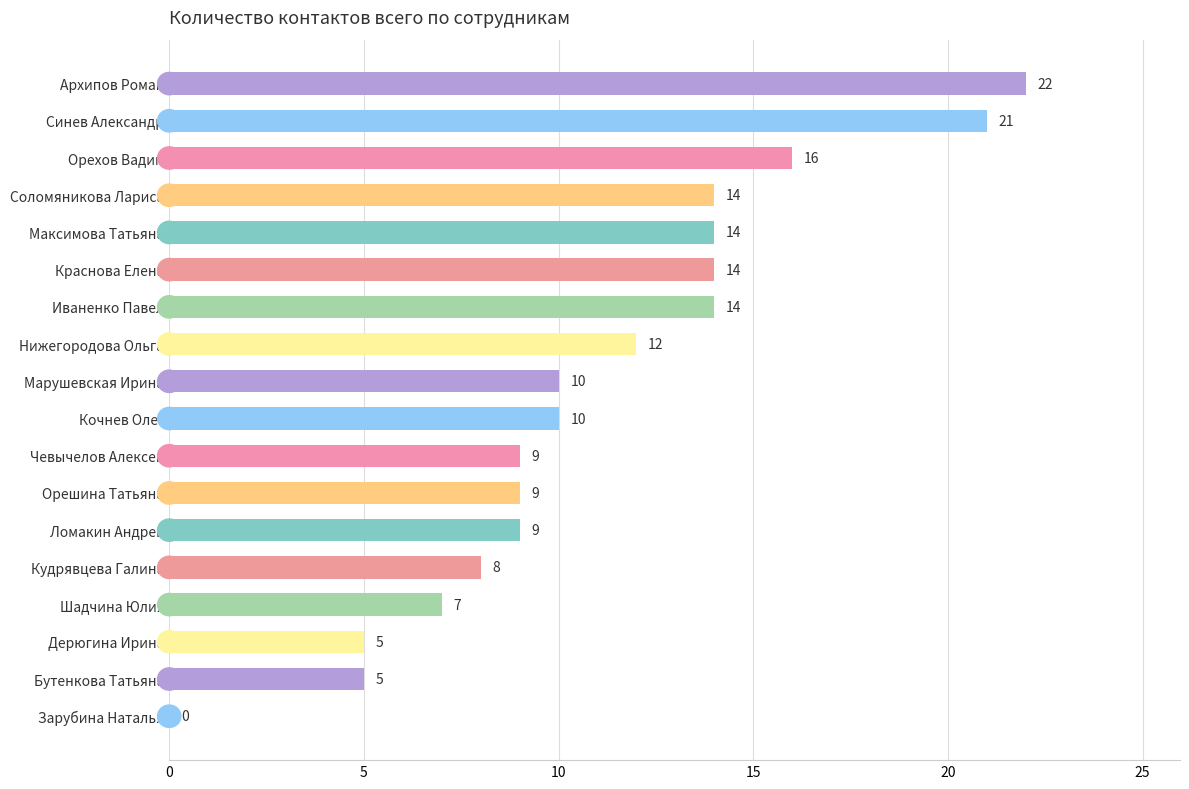

Count the number of data series in this chart.

1